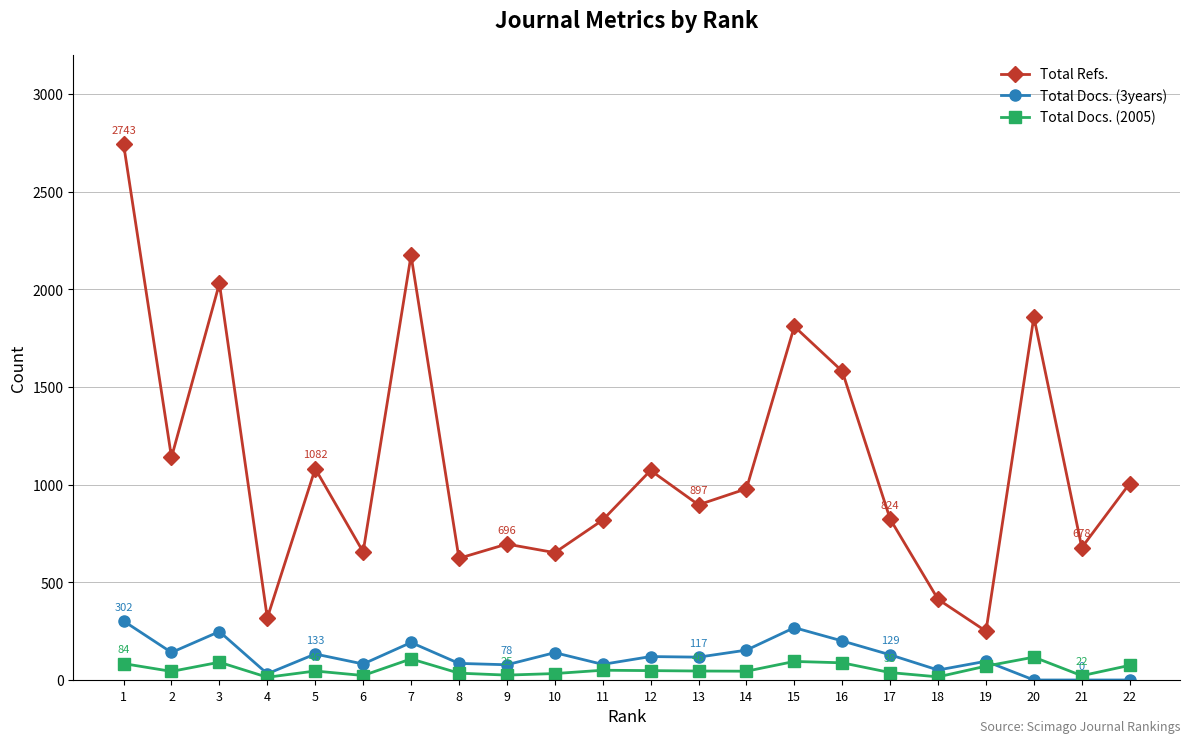

Which series has the largest total across all categories?

Total Refs.